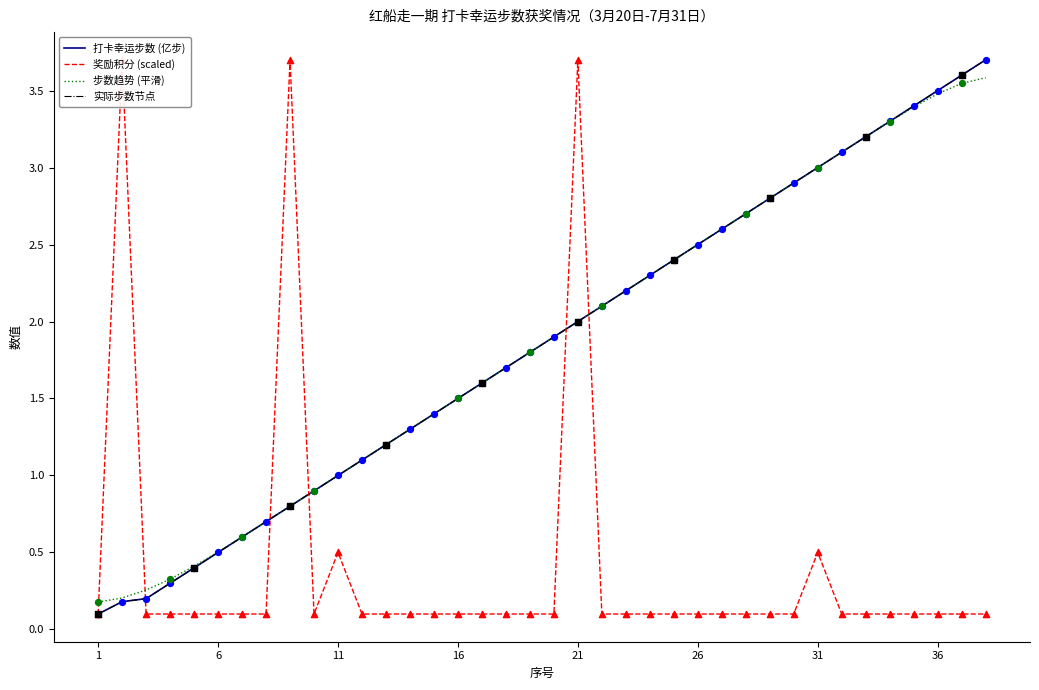

At how many categories does at least one series exceed 3?

10